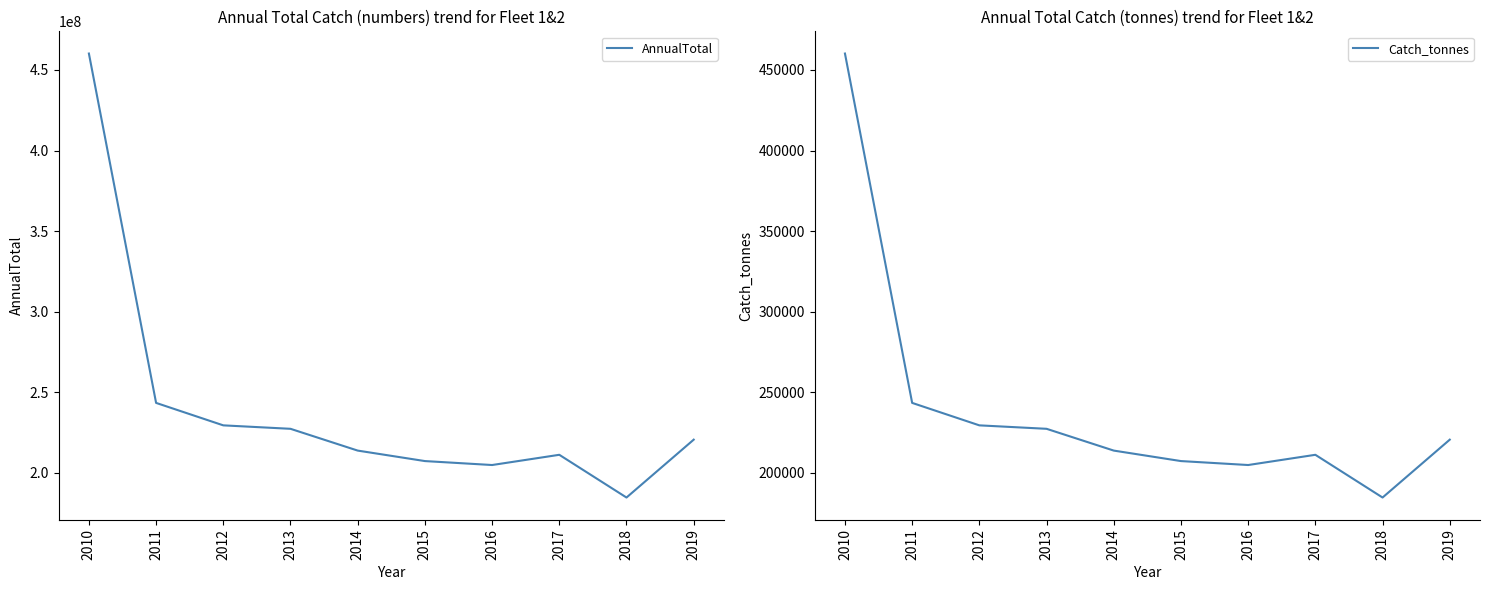

True or false: Catch_tonnes and AnnualTotal intersect in this chart.

False